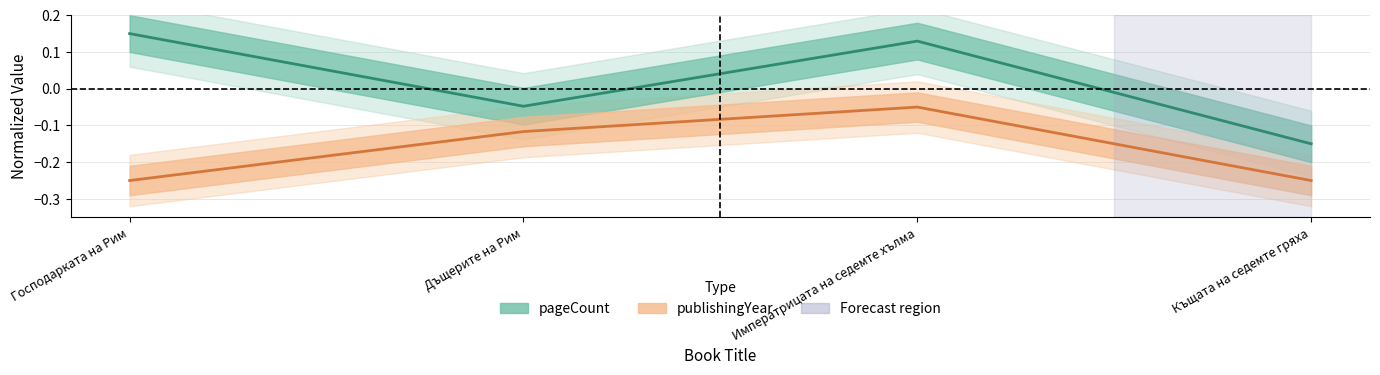

The publishingYear series shows -0.0 at Императрицата на седемте хълма. True or false?

True